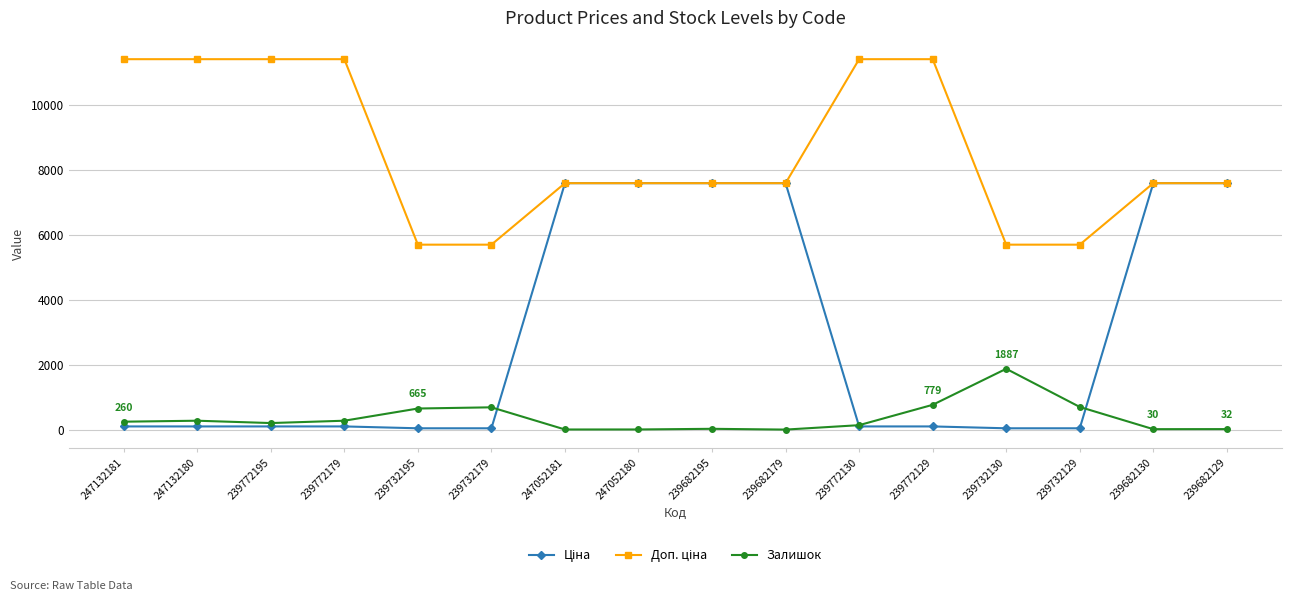

The value of Залишок at 239732179 is 702.0. True or false?

True